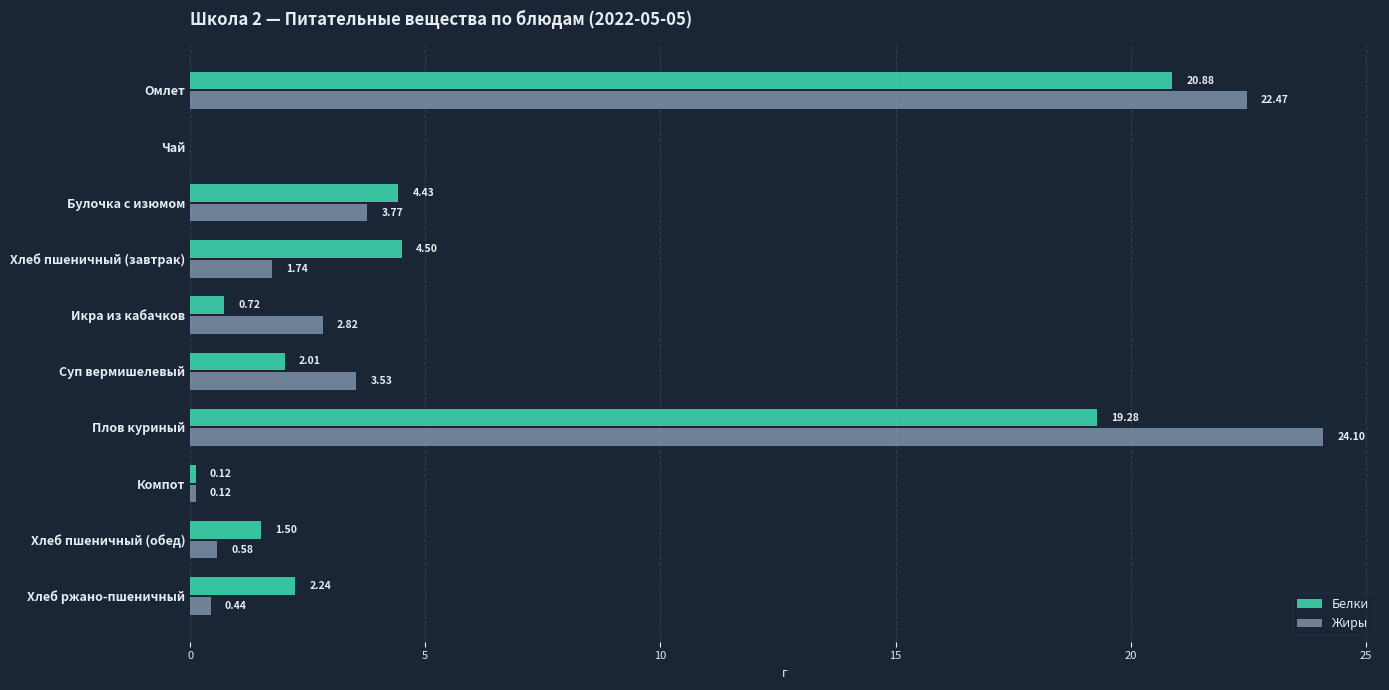

How many positive values does the Жиры series have?

9